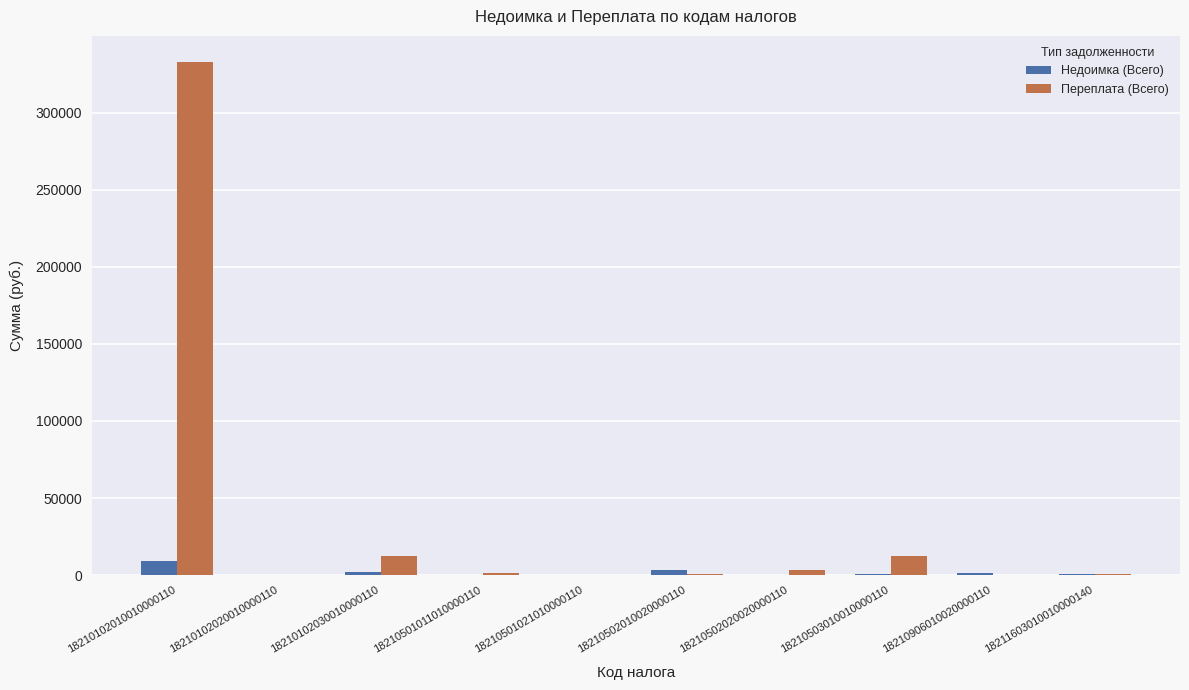

At which category is the sum across all series the highest?

18210102010010000110